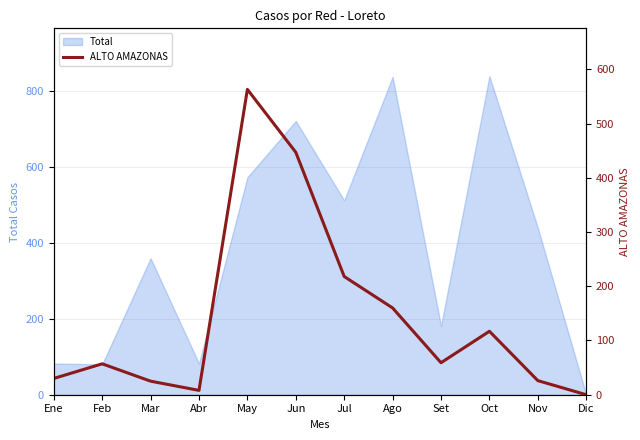

What is the approximate value of Total at Jun?

720